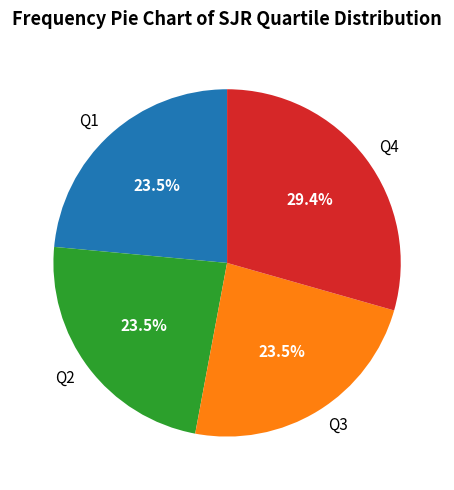

Count the number of slices in the pie.

4